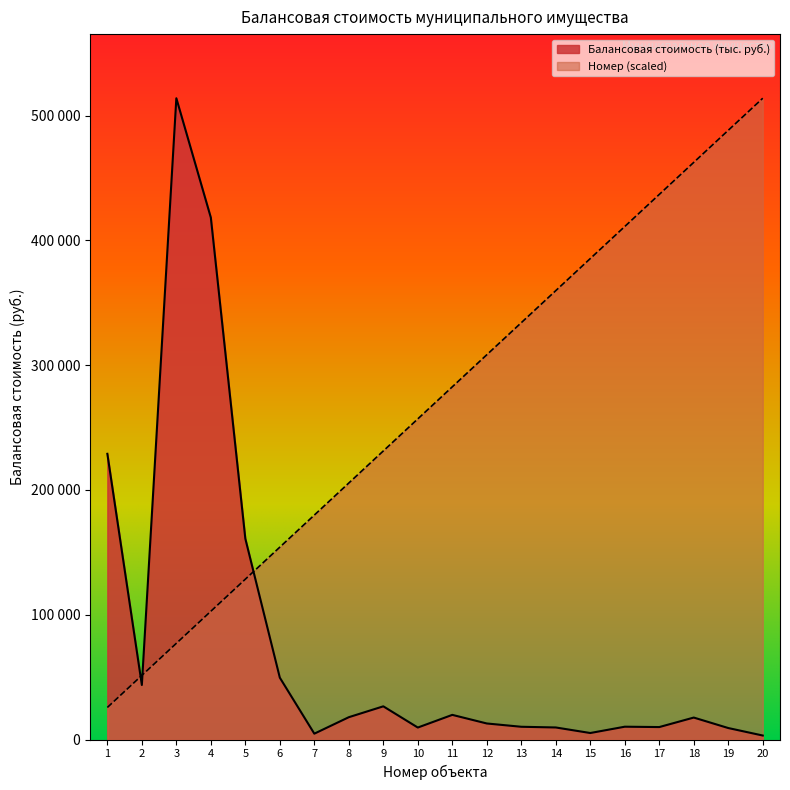

Read the Номер value at 1.

25700.0